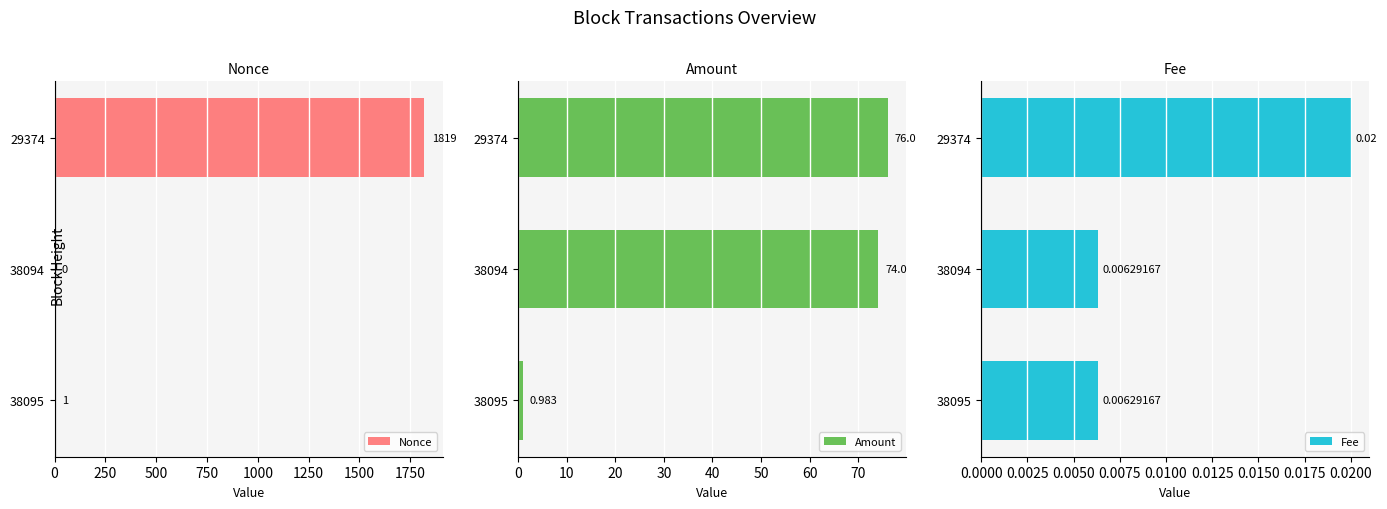

Reading left to right, list all the values displayed in this chart.

Nonce: 1.0	0.0	1819.0
Amount: 1.0	74.0	76.0
Fee: 0.0	0.0	0.0